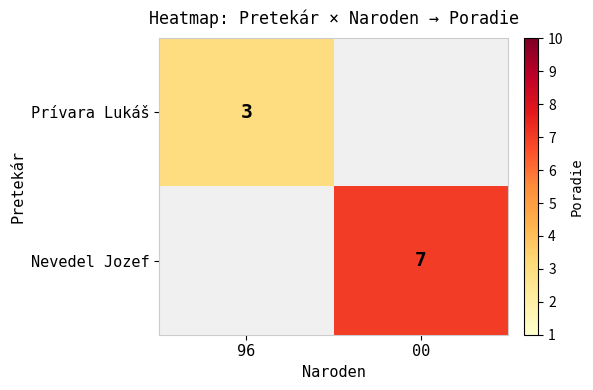

True or false: Prívara Lukáš has a value of 2 at 96.

False